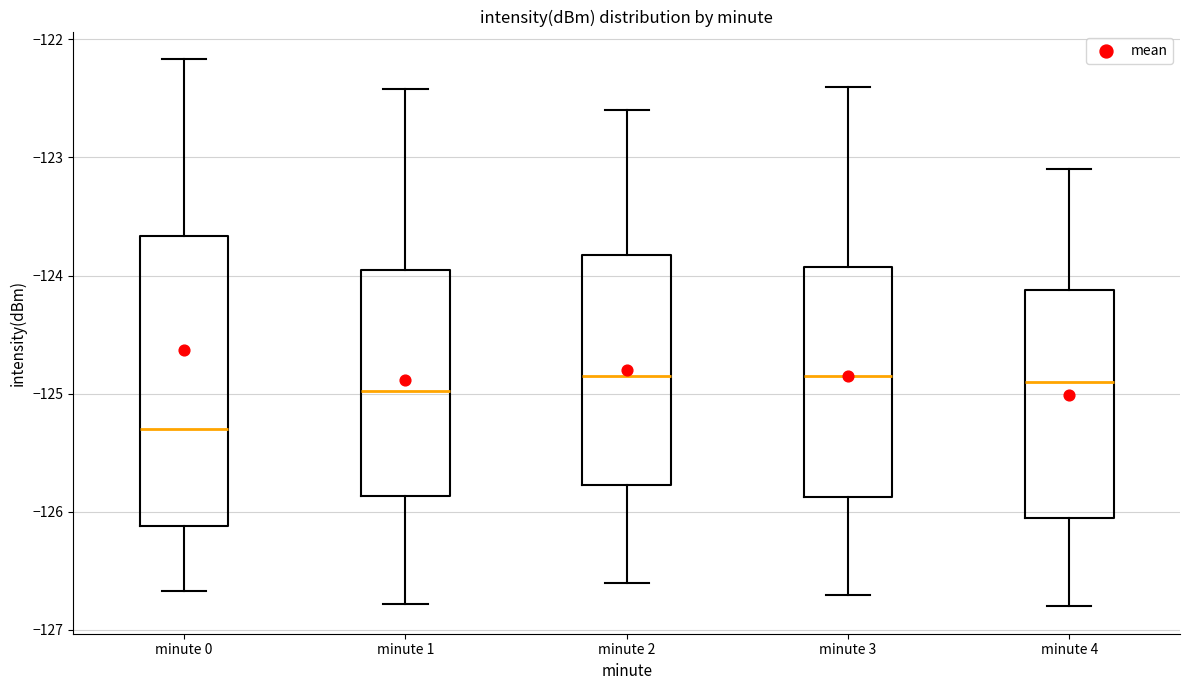

Which box is the tallest, from its lower edge to its upper edge?

minute 0